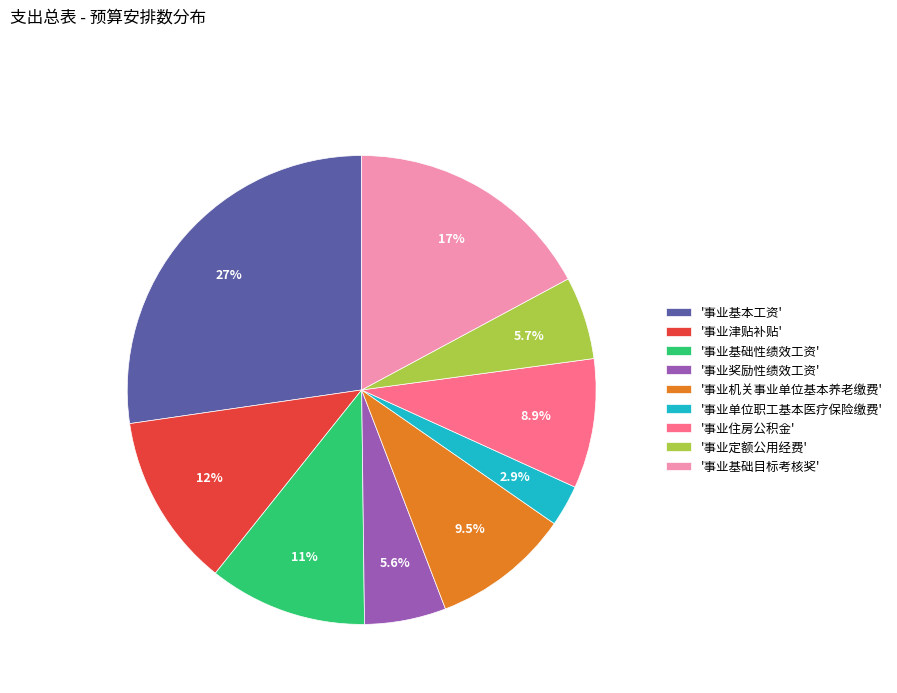

Is there a majority slice in this chart?

No